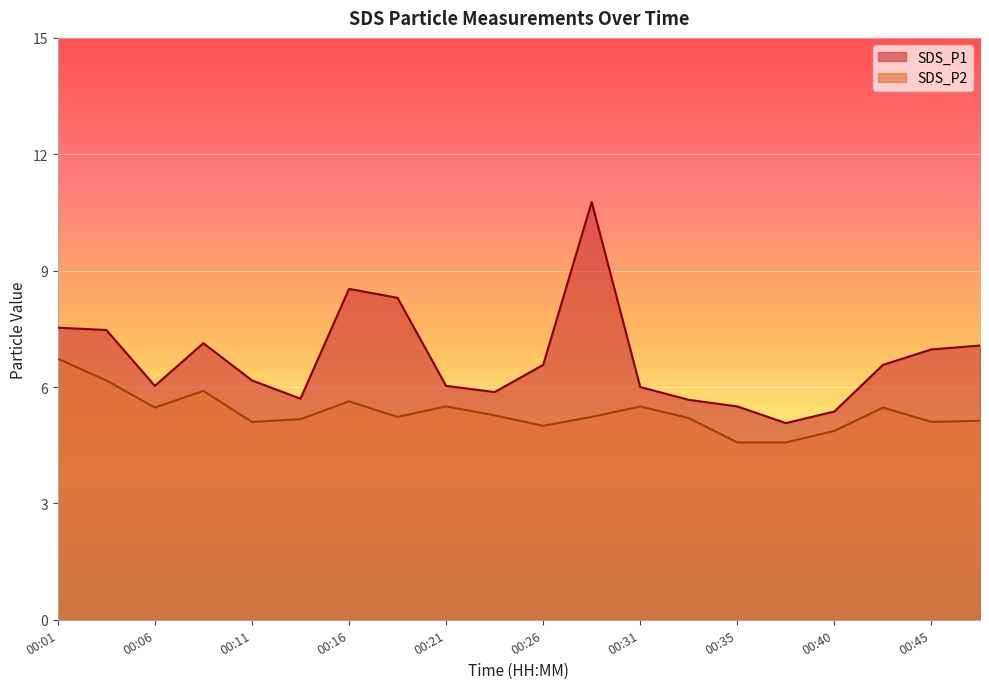

At how many categories does at least one series exceed 6?

13